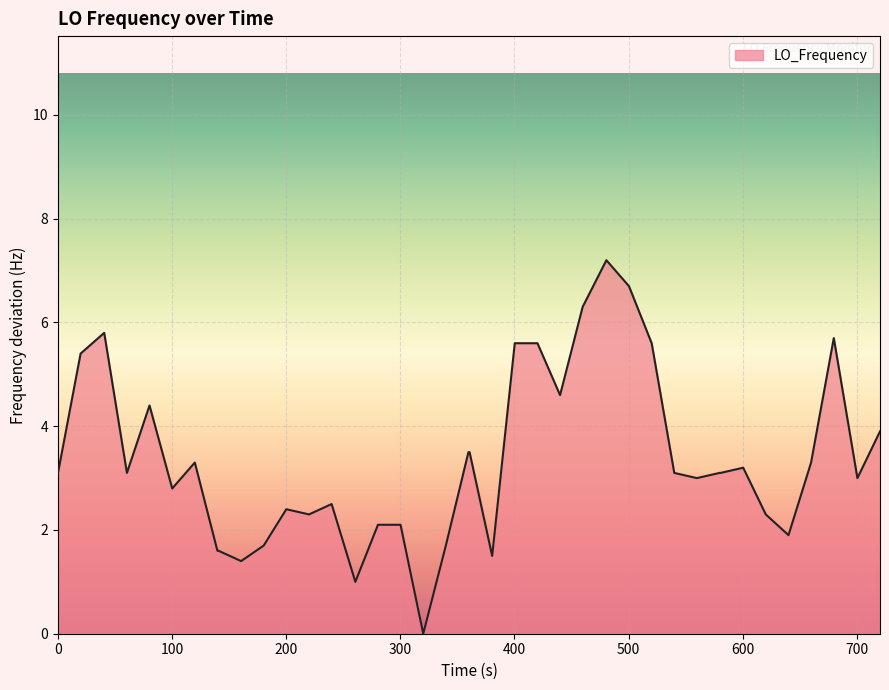

What is the difference between the maximum and minimum values?

7.2